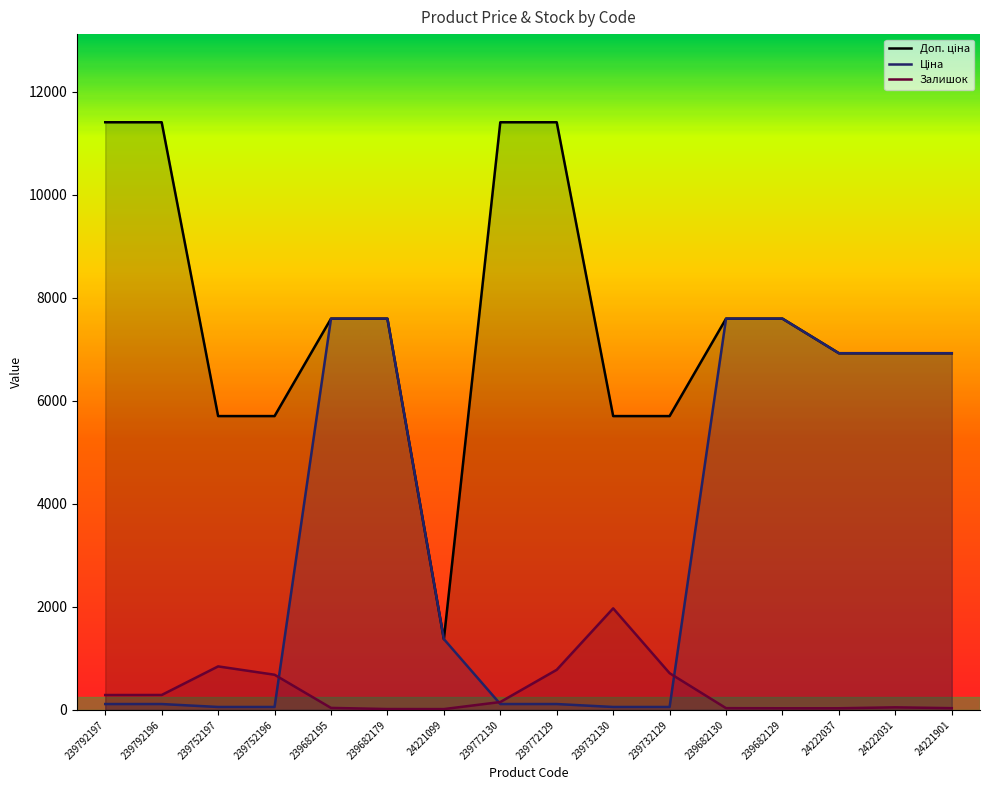

Where does the Залишок series first go above 153?

239792197